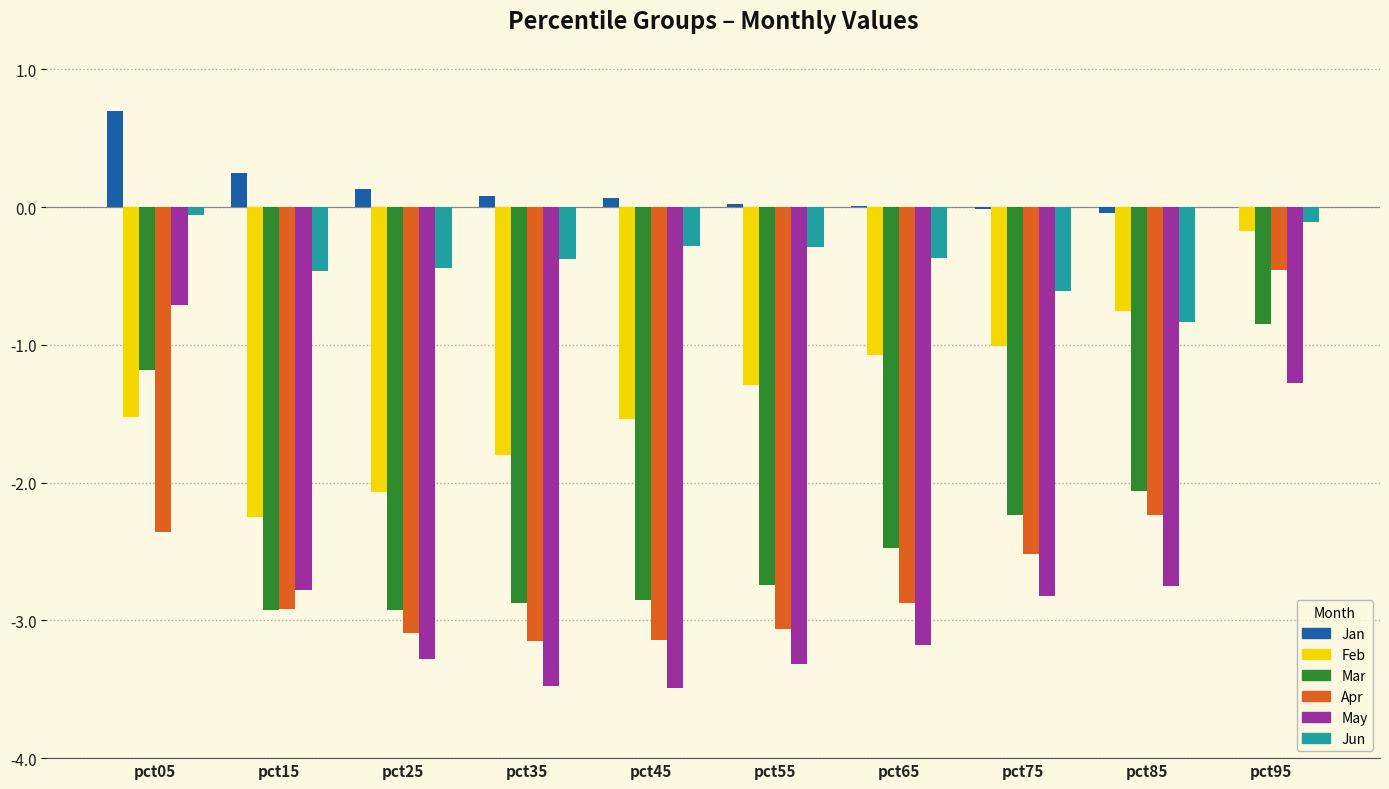

Is it true that Jun equals -0.1 at pct45?

False